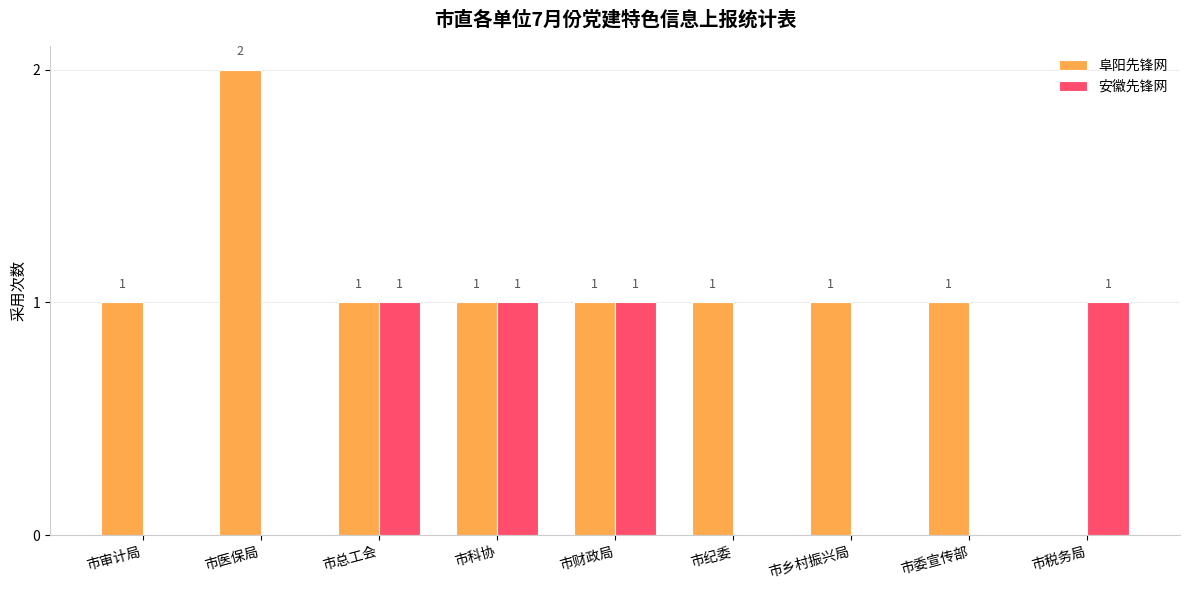

Which category has the highest value across all series?

市医保局